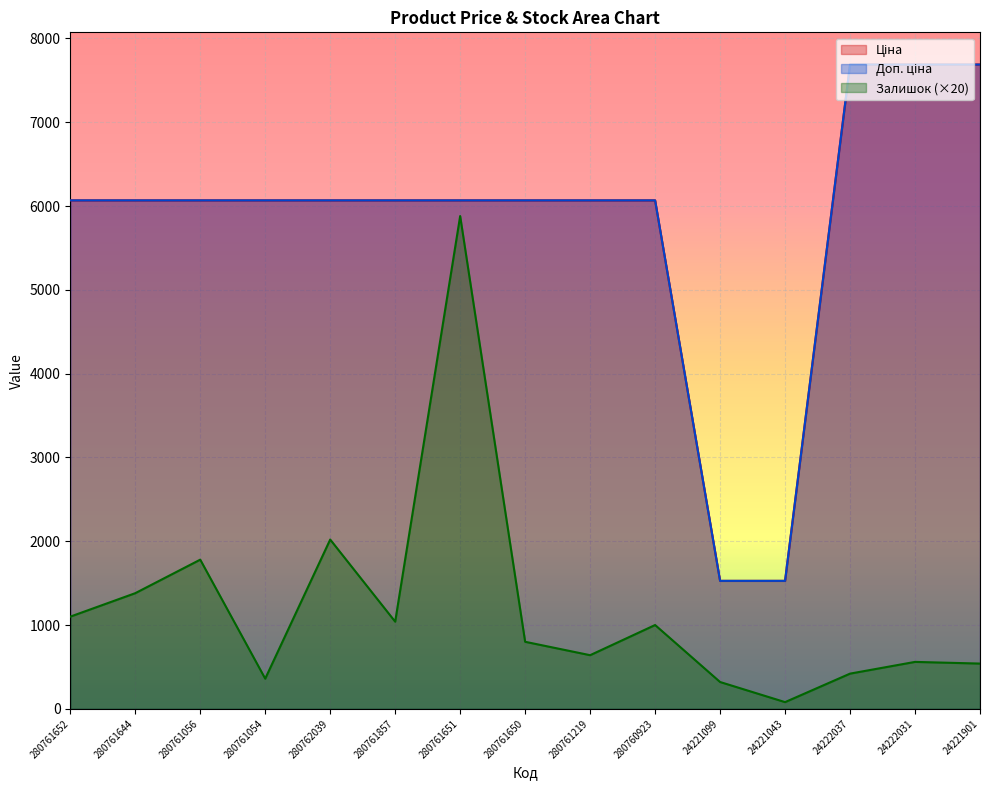

Between 24221901 and 280761054, which is larger?

24221901